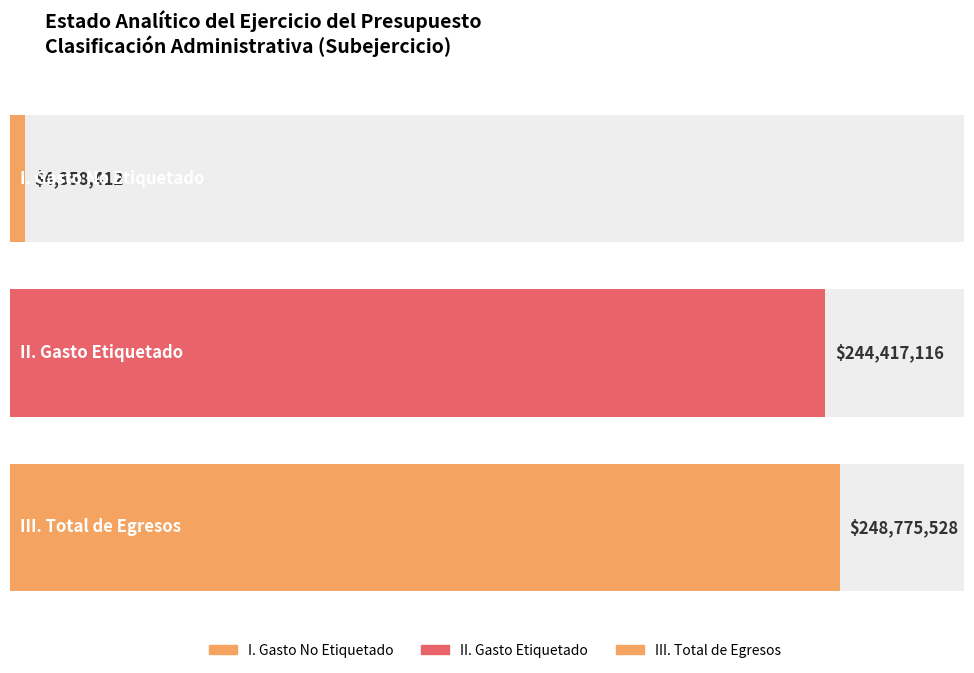

List the labels in order of value, largest first.

III. Total de Egresos, II. Gasto Etiquetado, I. Gasto No Etiquetado